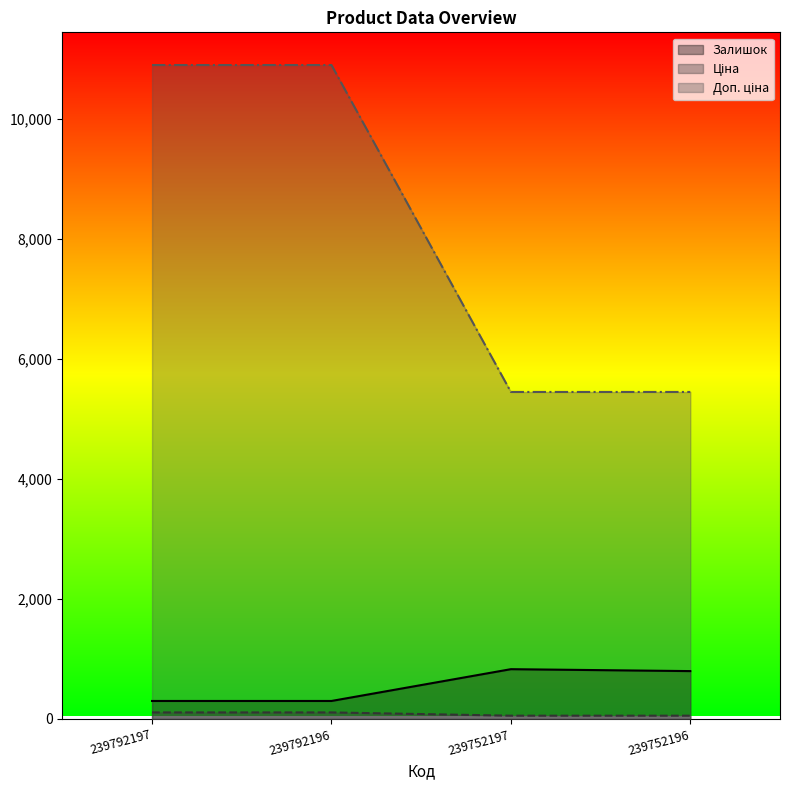

How many lines are shown in the chart?

3